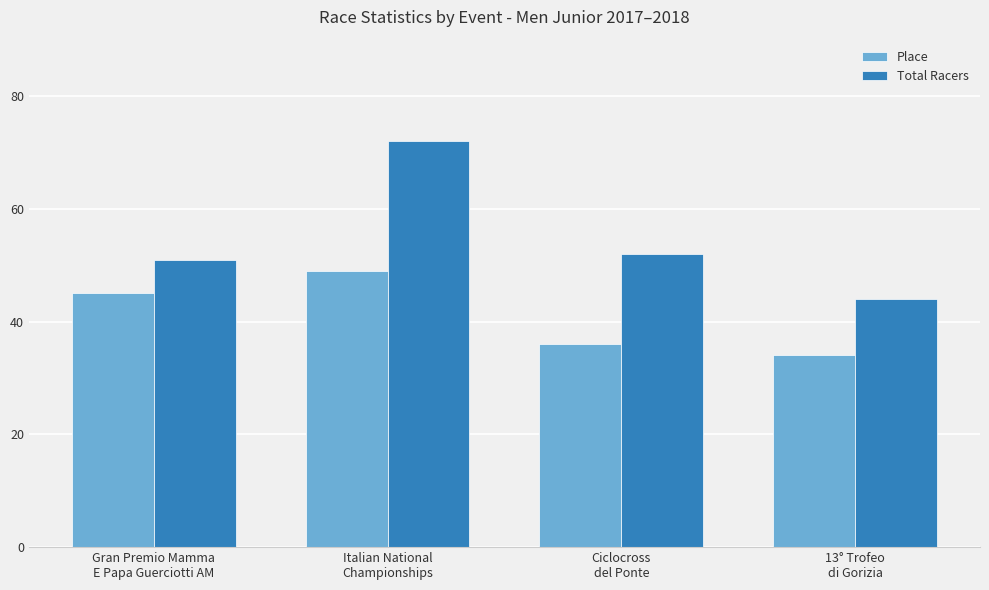

How many bars are there in total?

8